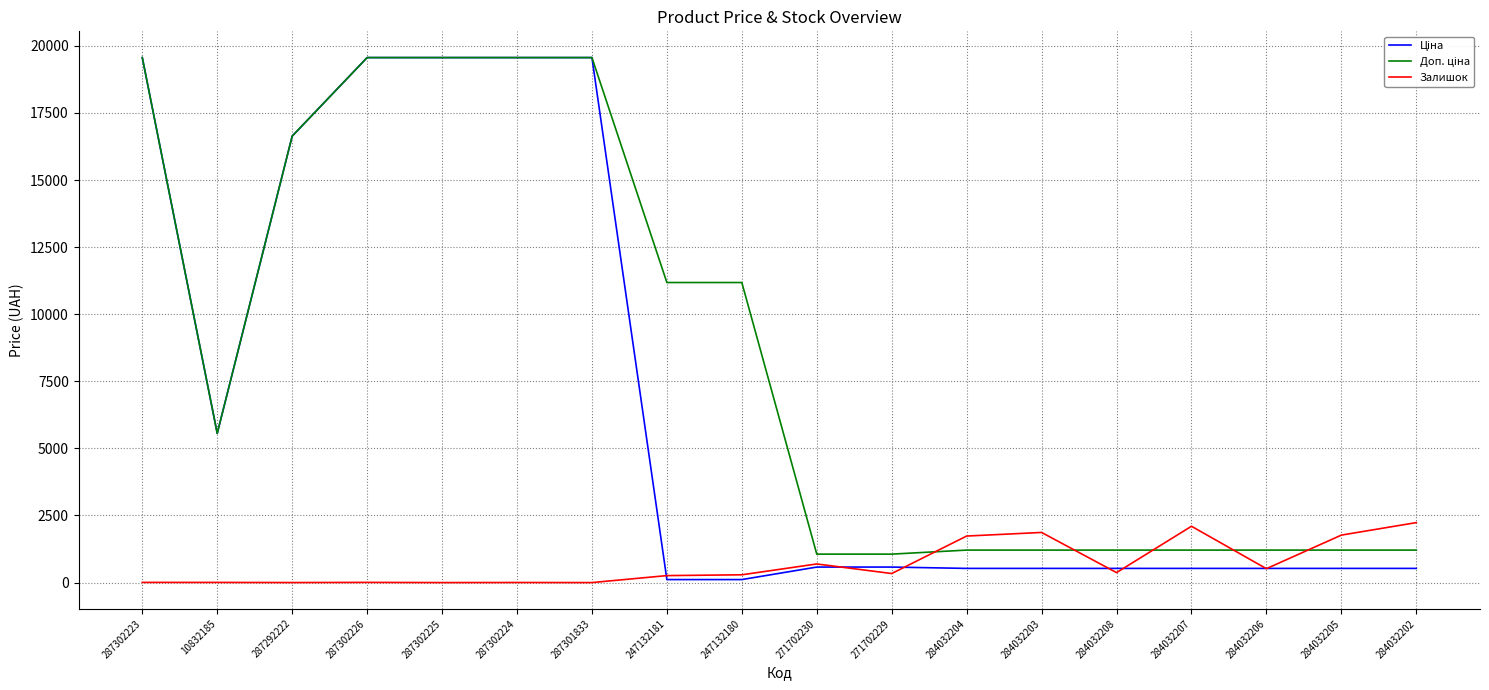

True or false: Залишок has a value of 1368.4 at 284032202.

False